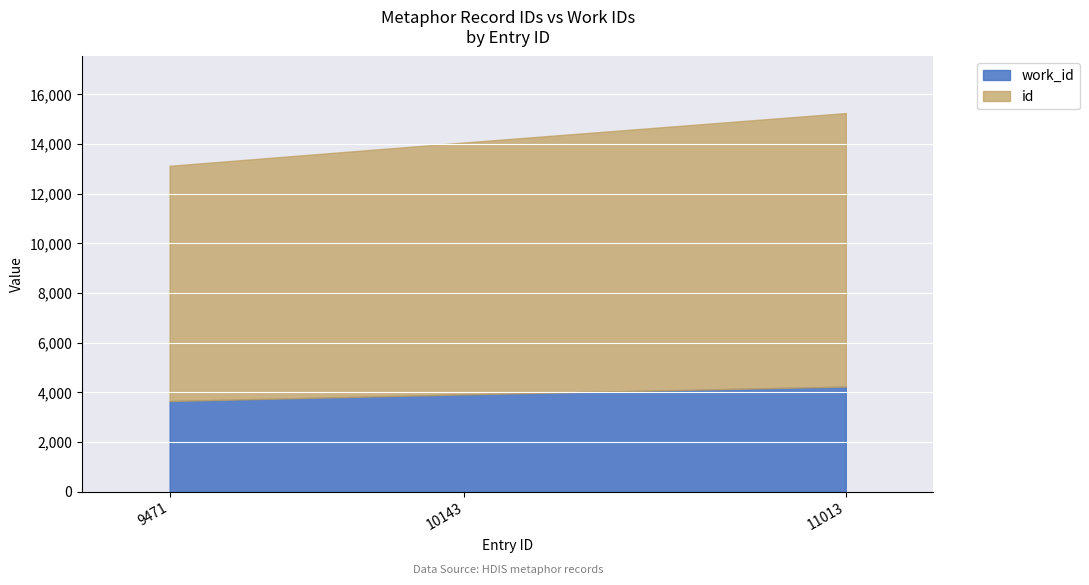

What is the sum of all work_id values?

11792